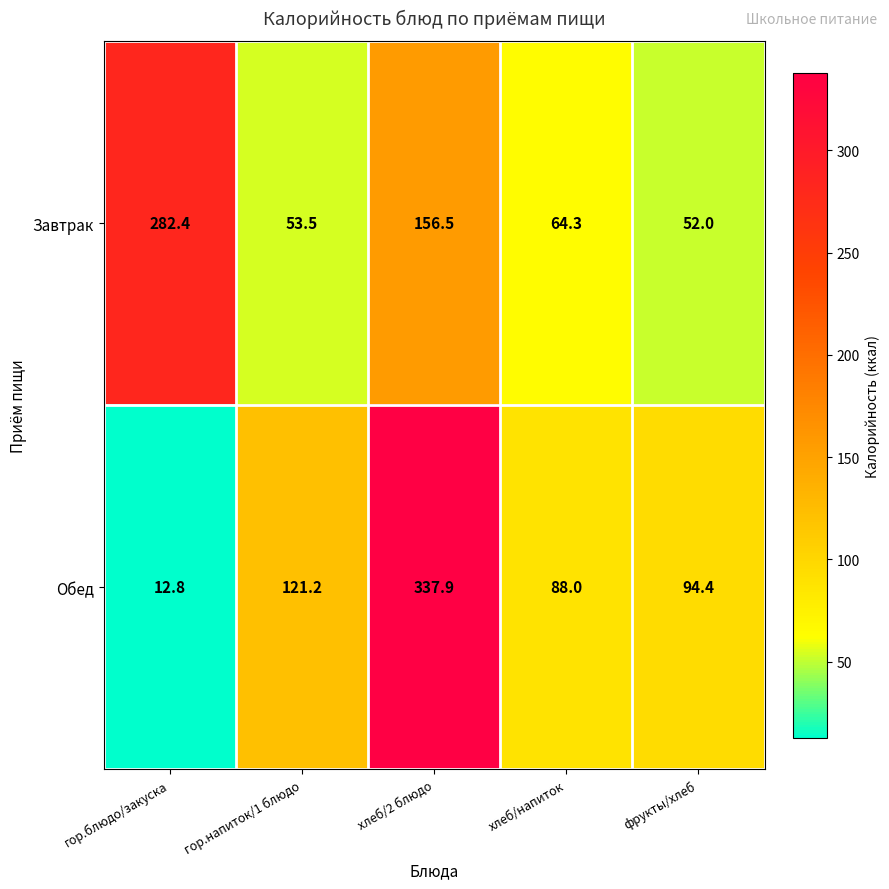

True or false: Завтрак has a value of 14.3 at гор.напиток/1 блюдо.

False